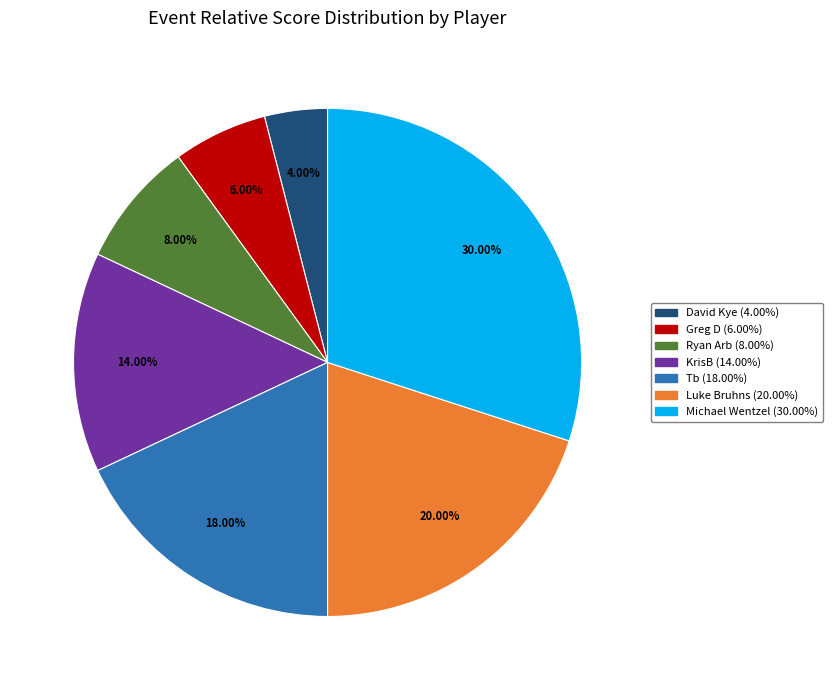

Which slice is the smallest?

David Kye